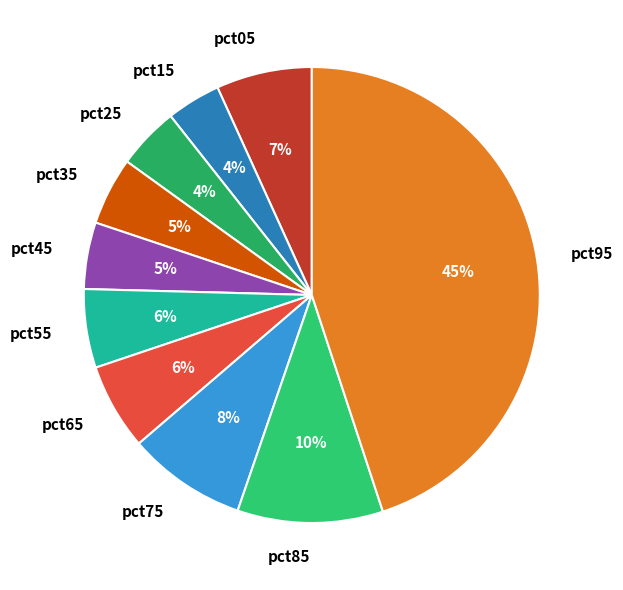

Combined, do pct75 and pct25 account for over 50%?

No